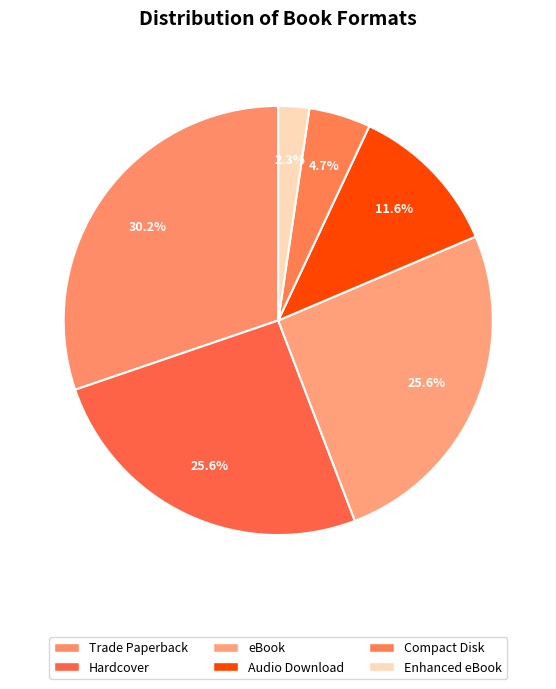

Count the number of slices in the pie.

6